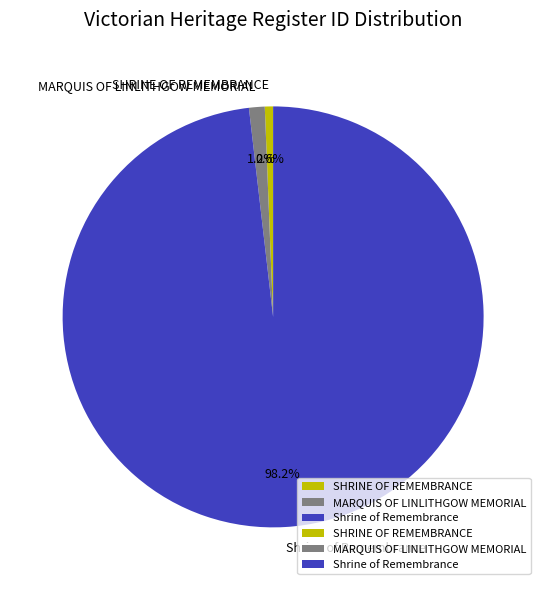

To the nearest percent, what is the combined percentage of Shrine of Remembrance and SHRINE OF REMEMBRANCE?

99%